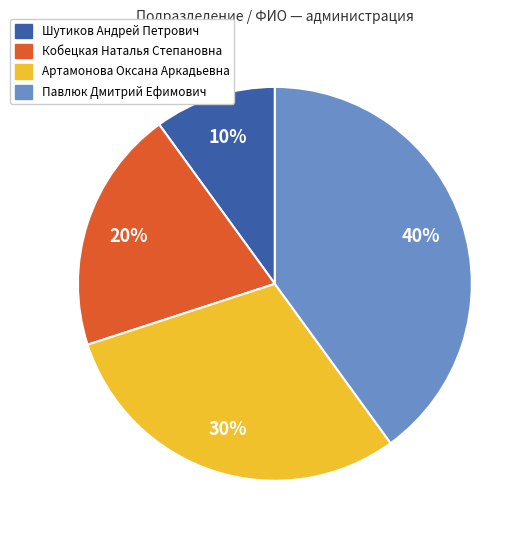

What is the smallest slice in the pie chart?

Шутиков Андрей Петрович